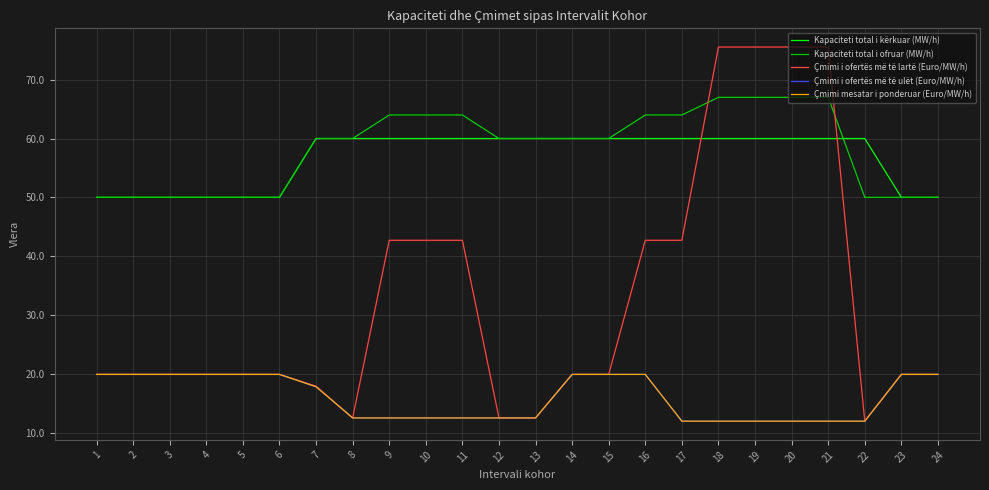

Is this an area chart (filled region under the line)?

No